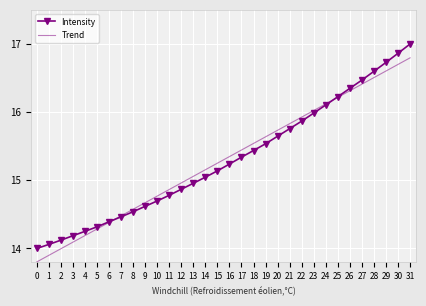

True or false: Intensity has a value of 9.2 at 28.

False